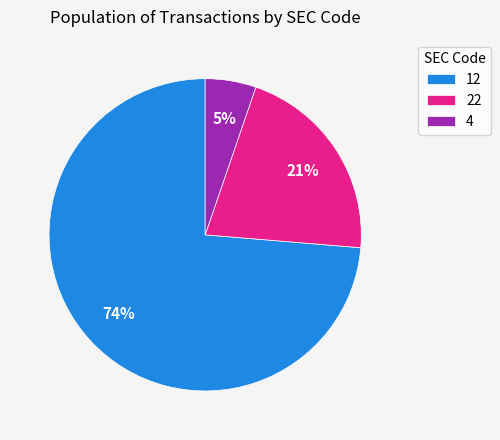

The 22 slice represents 28% of the pie. True or false?

False